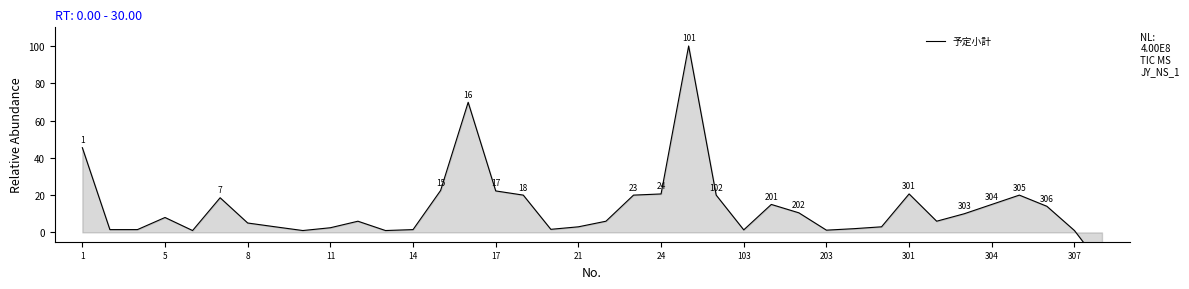

What is the value of the 37th point from the left?

1.0